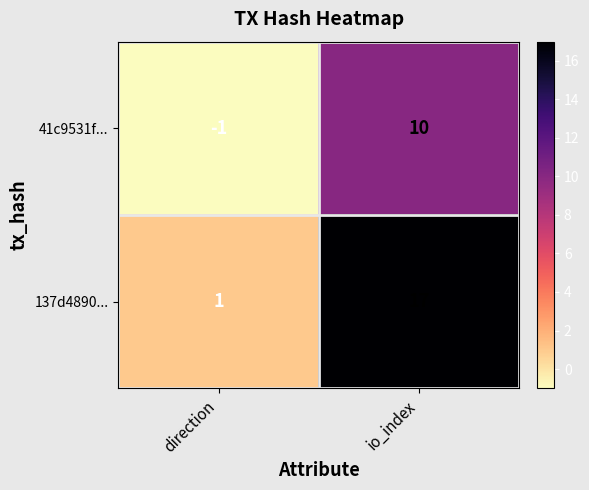

Rank the series by their average value, from lowest to highest.

41c9531f..., 137d4890...